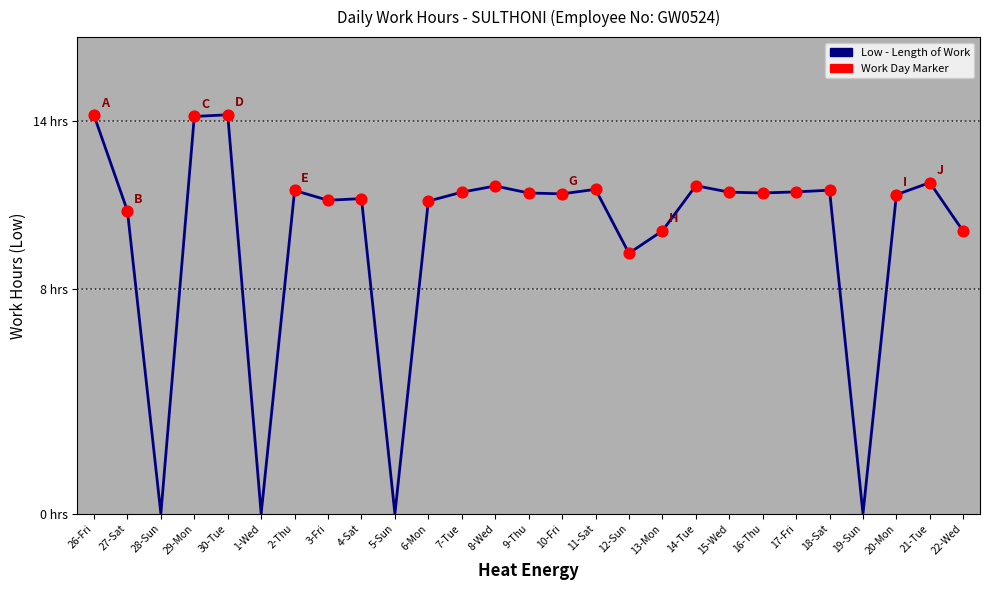

What is the change in value from 14-Tue to 19-Sun?

-11.7